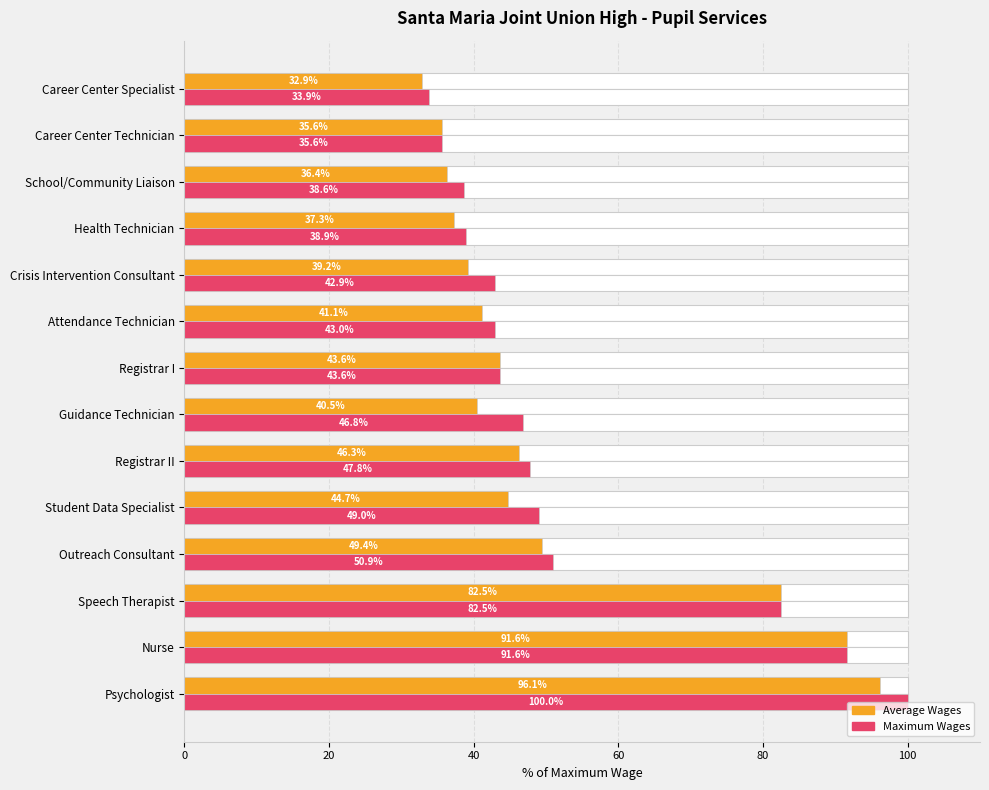

How many bars are there in each group?

2